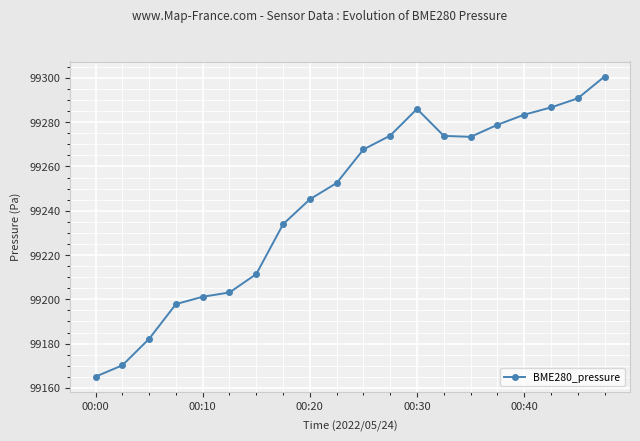

Count the number of values greater than 99267.

10